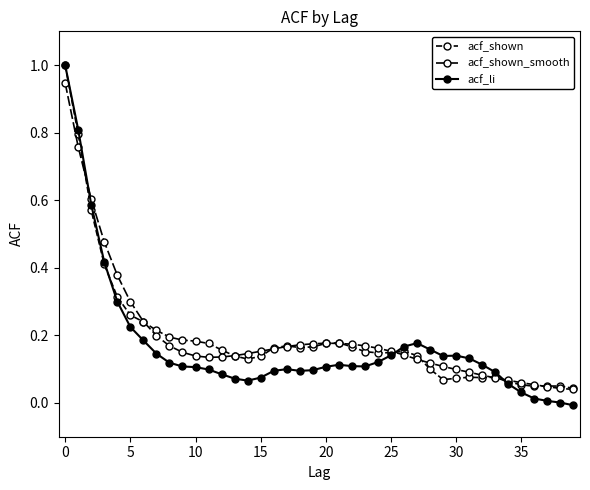

True or false: acf_li and acf_shown intersect in this chart.

True